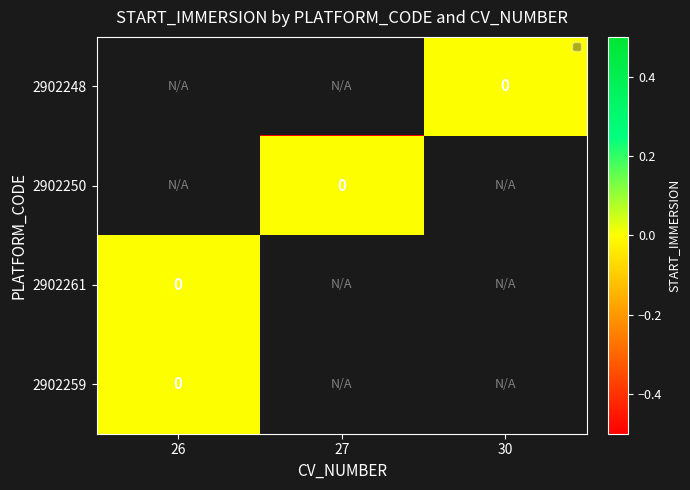

Between 27 and 30, which is larger?

30